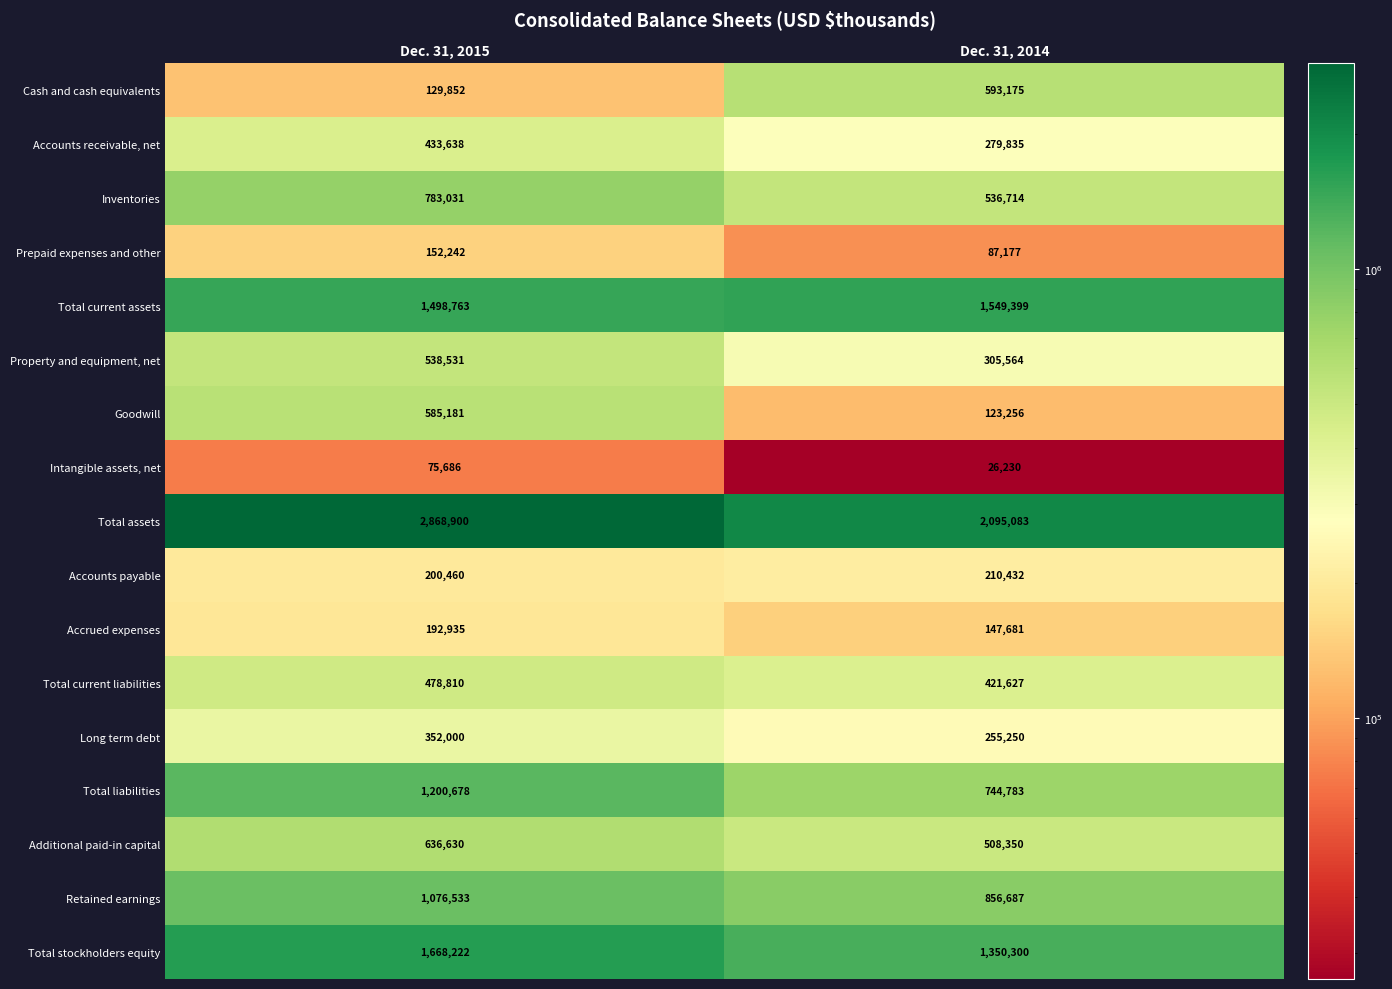

What is the total value across all series at Dec. 31, 2015?

12872092